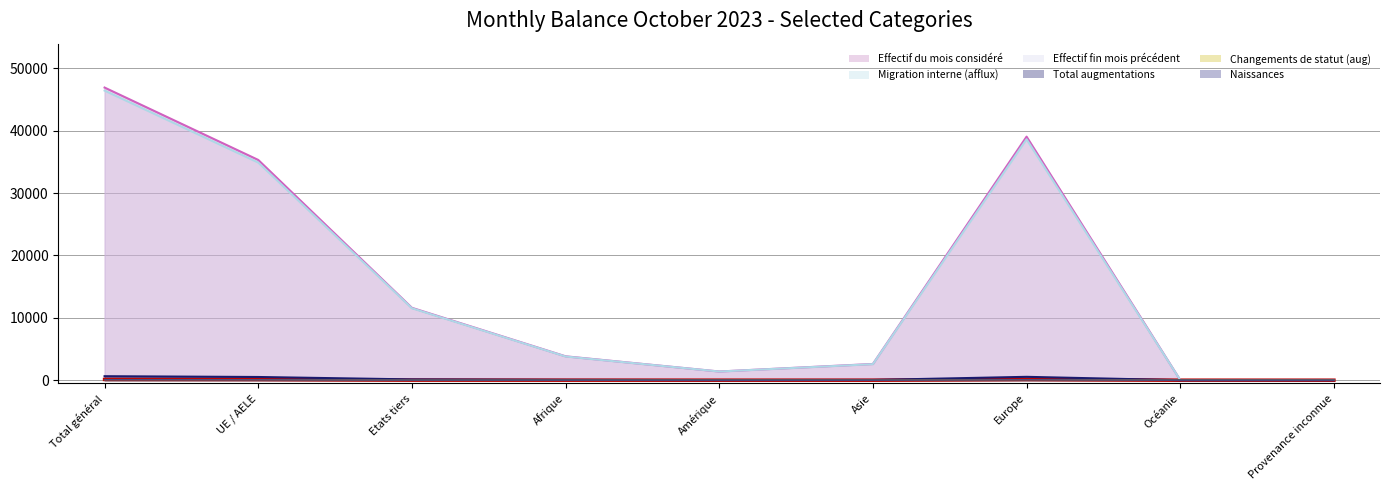

True or false: Naissances and Effectif fin mois précédent intersect in this chart.

False